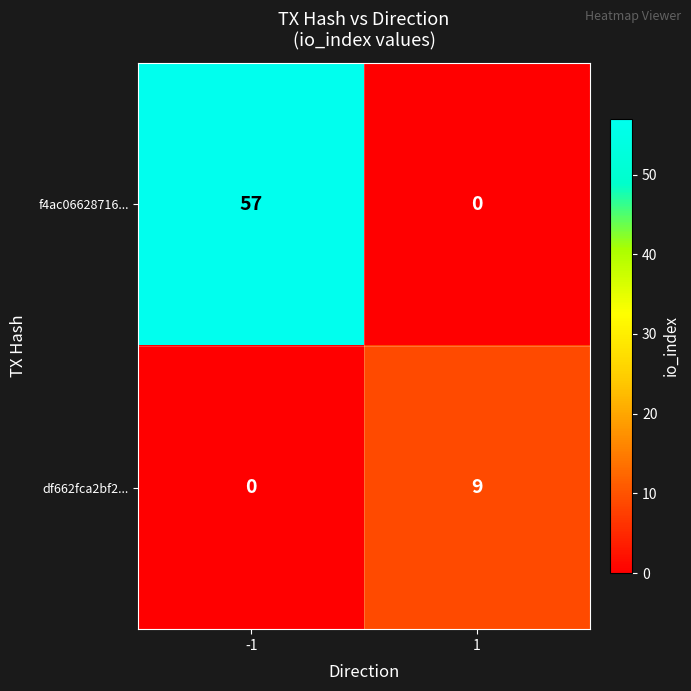

Is it true that f4ac06628716... equals 25 at 1?

False